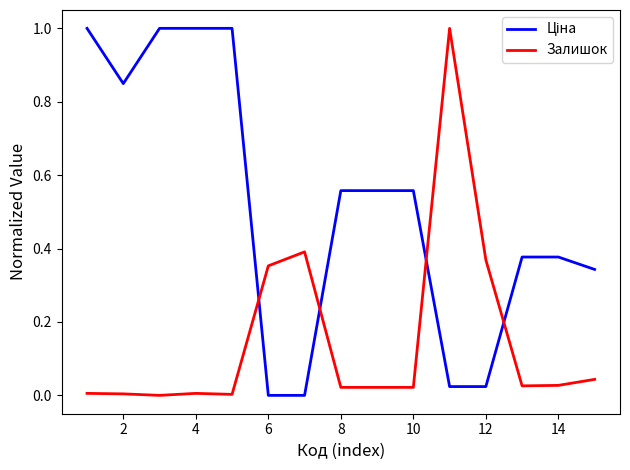

What is the maximum value for Залишок?

1.0